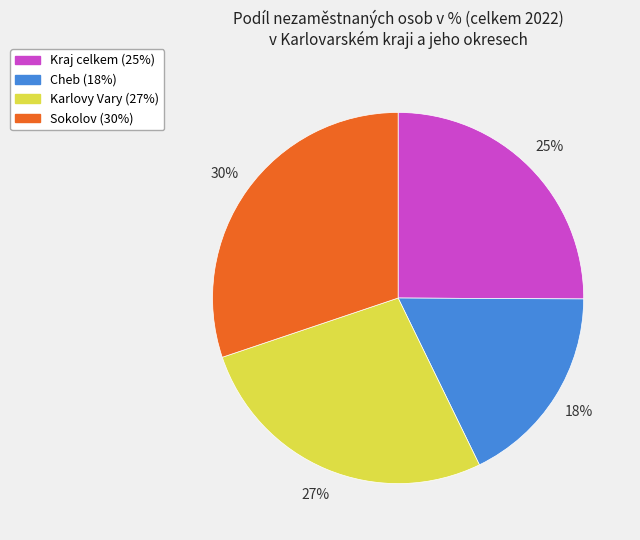

Is the sum of Sokolov and Karlovy Vary greater than half?

Yes